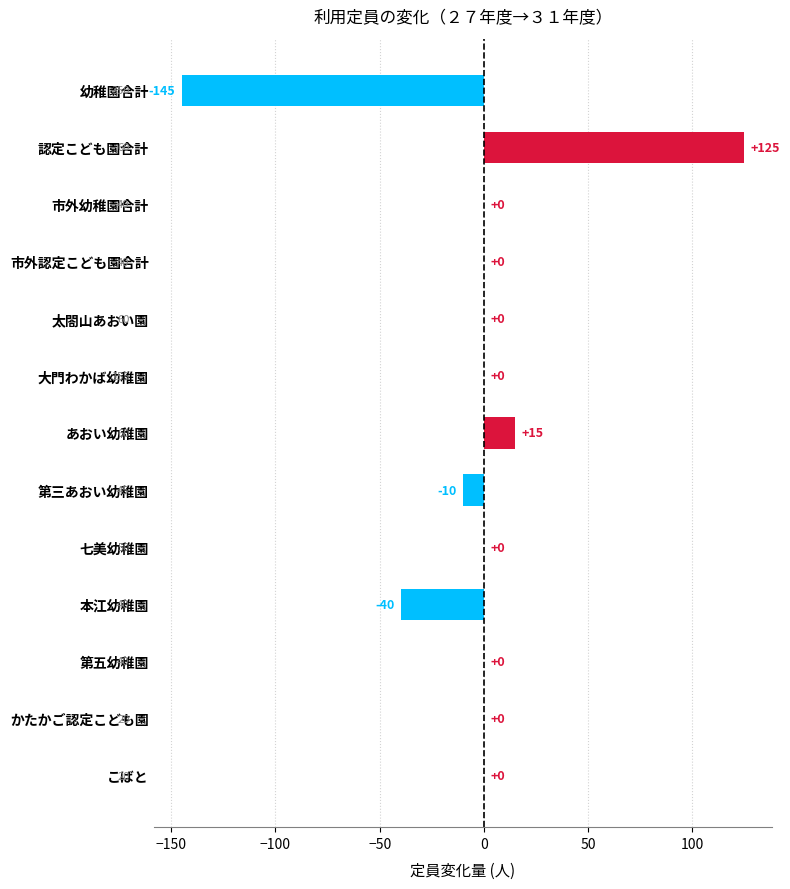

What is the maximum value shown in the chart?

125